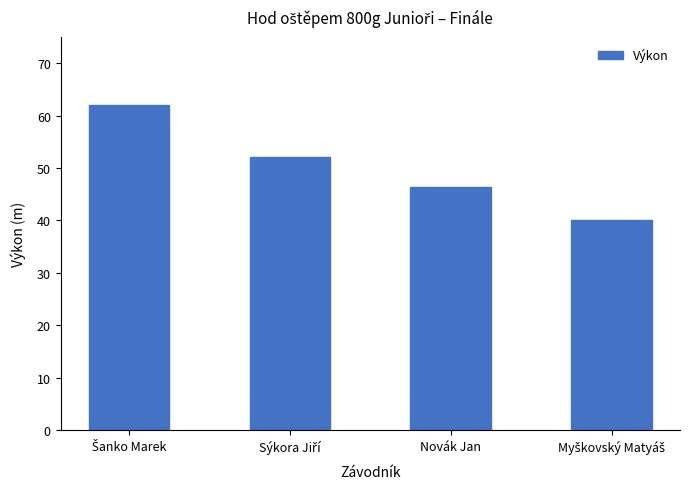

What is the approximate value at Novák Jan?

46.4